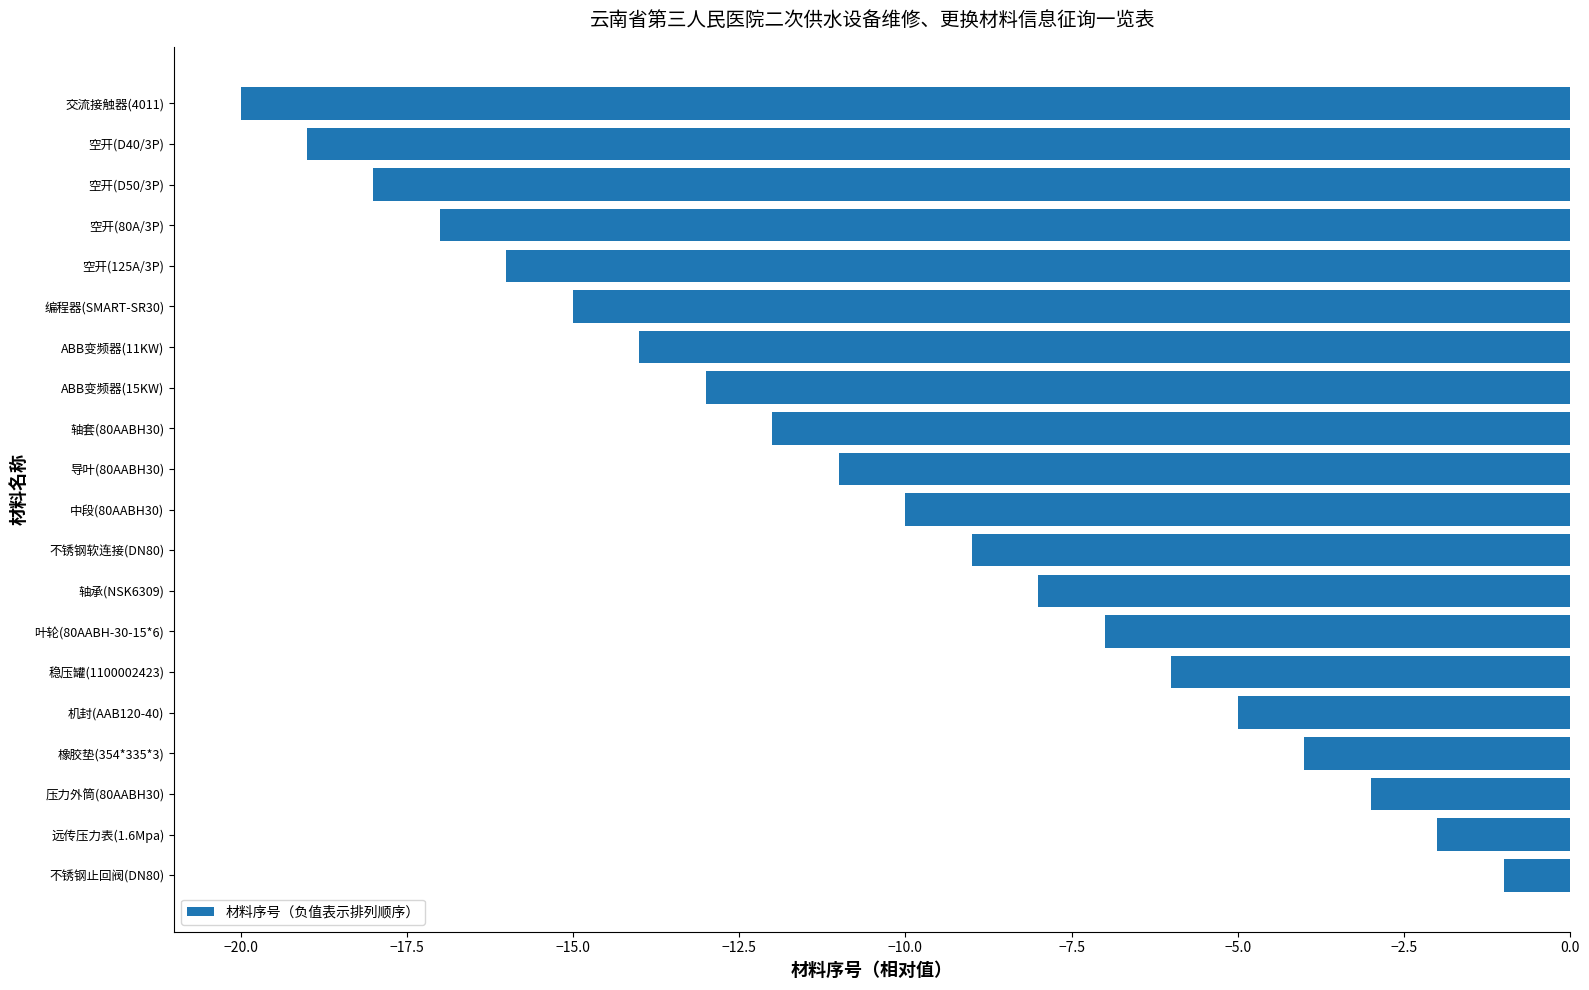

Which has a higher value, 压力外筒(80AABH30) or 橡胶垫(354*335*3)?

压力外筒(80AABH30)